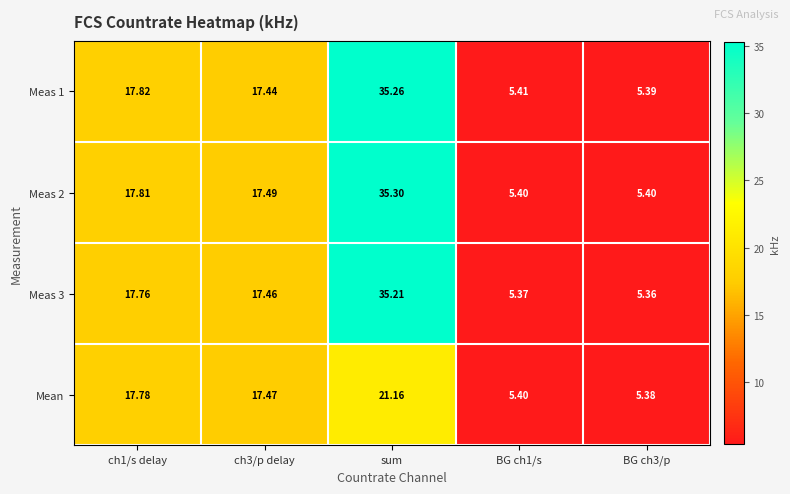

Which category has the highest value in the Mean series?

sum